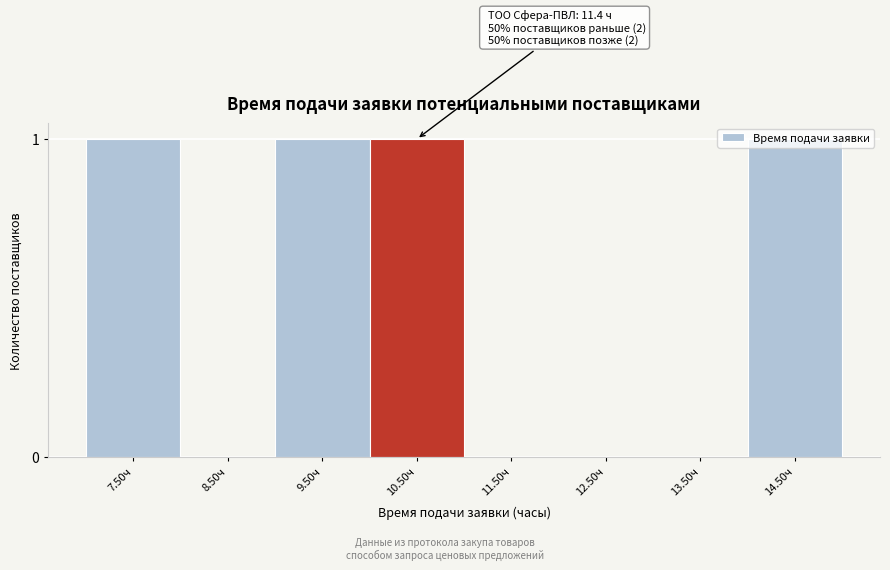

What is the sum of all values?

4